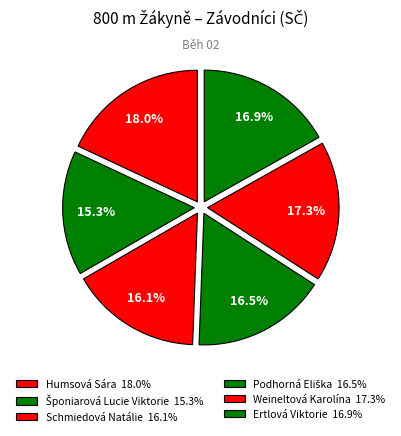

Which has a higher value, Schmiedová Natálie or Podhorná Eliška?

Podhorná Eliška